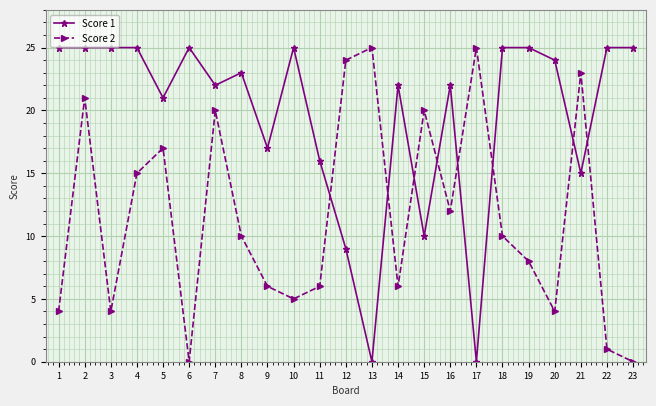

How many values in the Score 2 series are below 10?

11